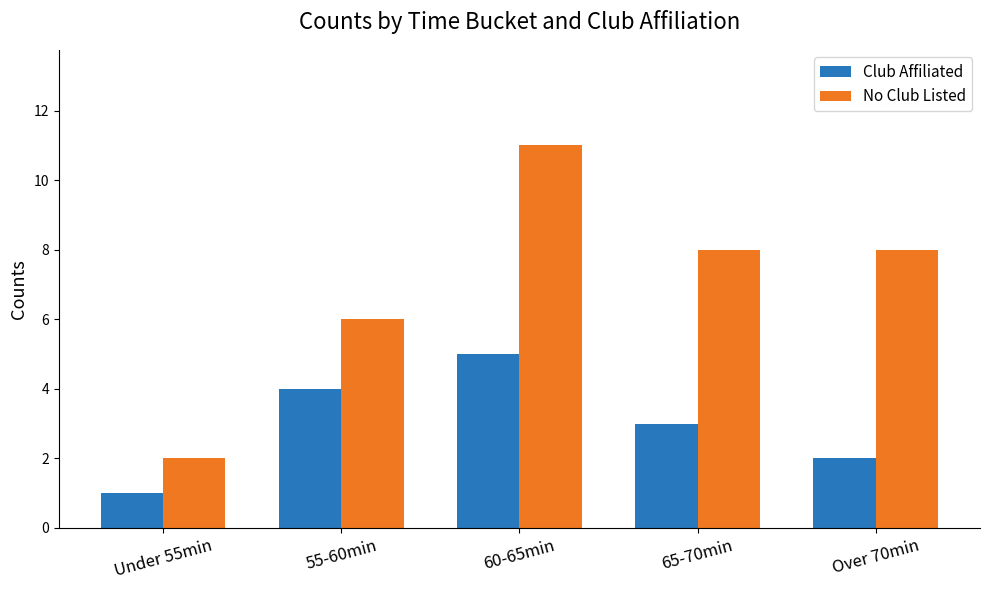

The No Club Listed series shows 11 at 60-65min. True or false?

True